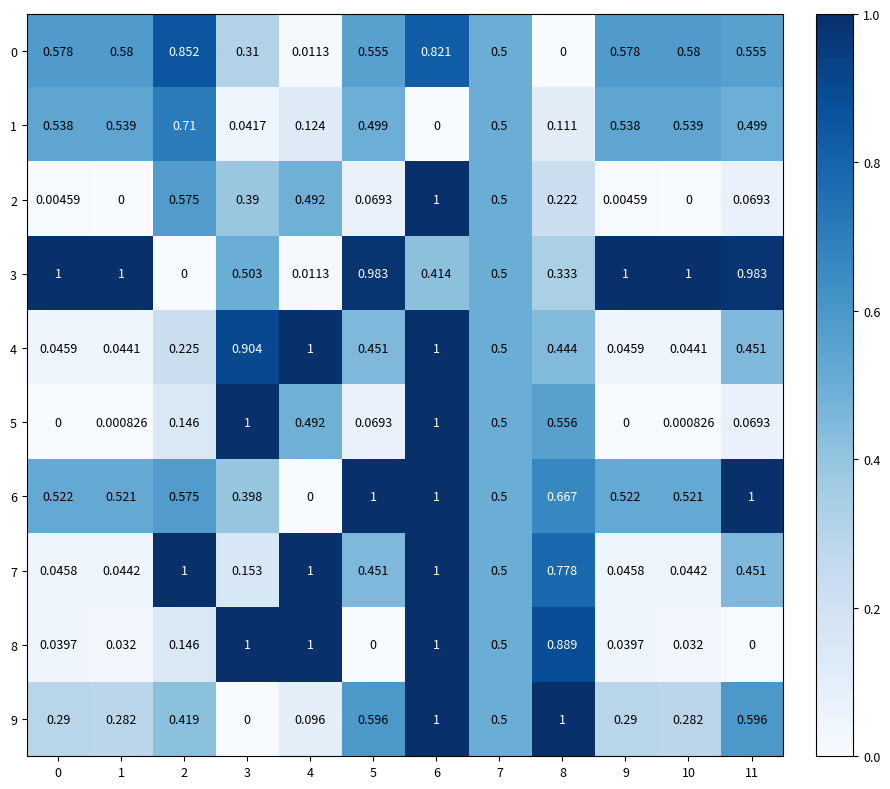

Is the value of 5 at 8 greater than the value of 4 at 8?

Yes